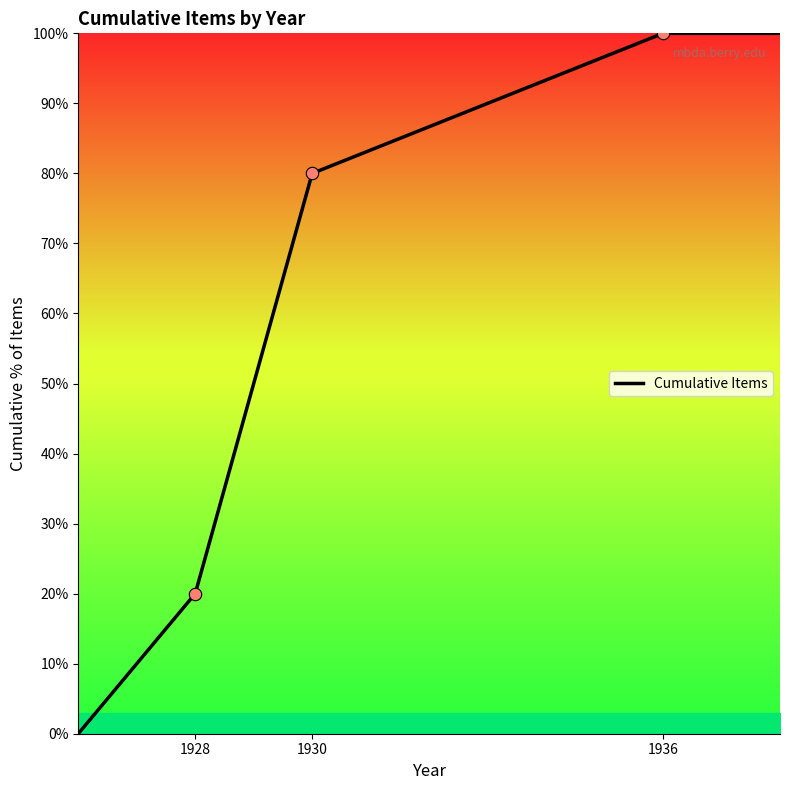

What is the sum of all values?

300